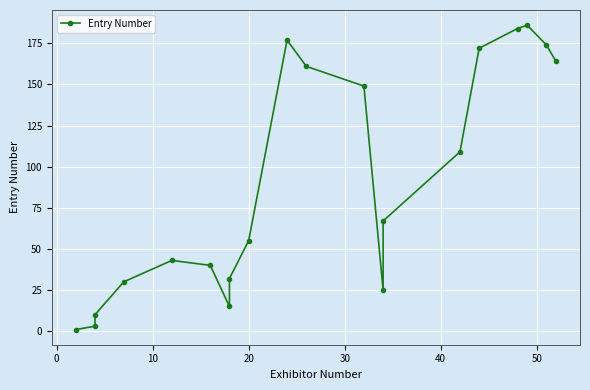

Reading left to right, transcribe all the data shown in this chart.

1	3	10	30	43	40	15	32	55	177	161	149	25	67	109	172	184	186	174	164